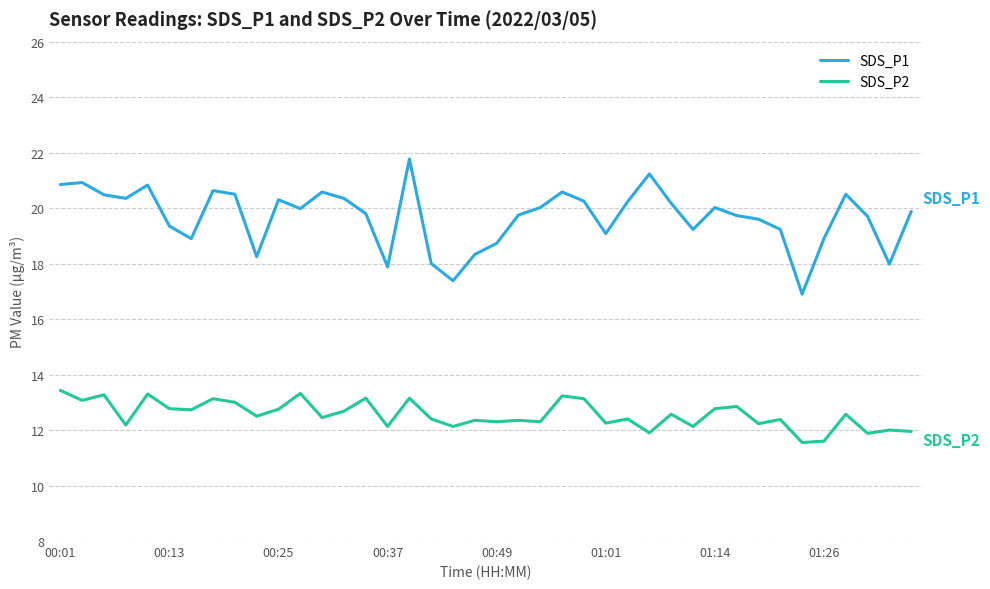

What is the difference between the maximum and minimum values in the SDS_P2 series?

1.9